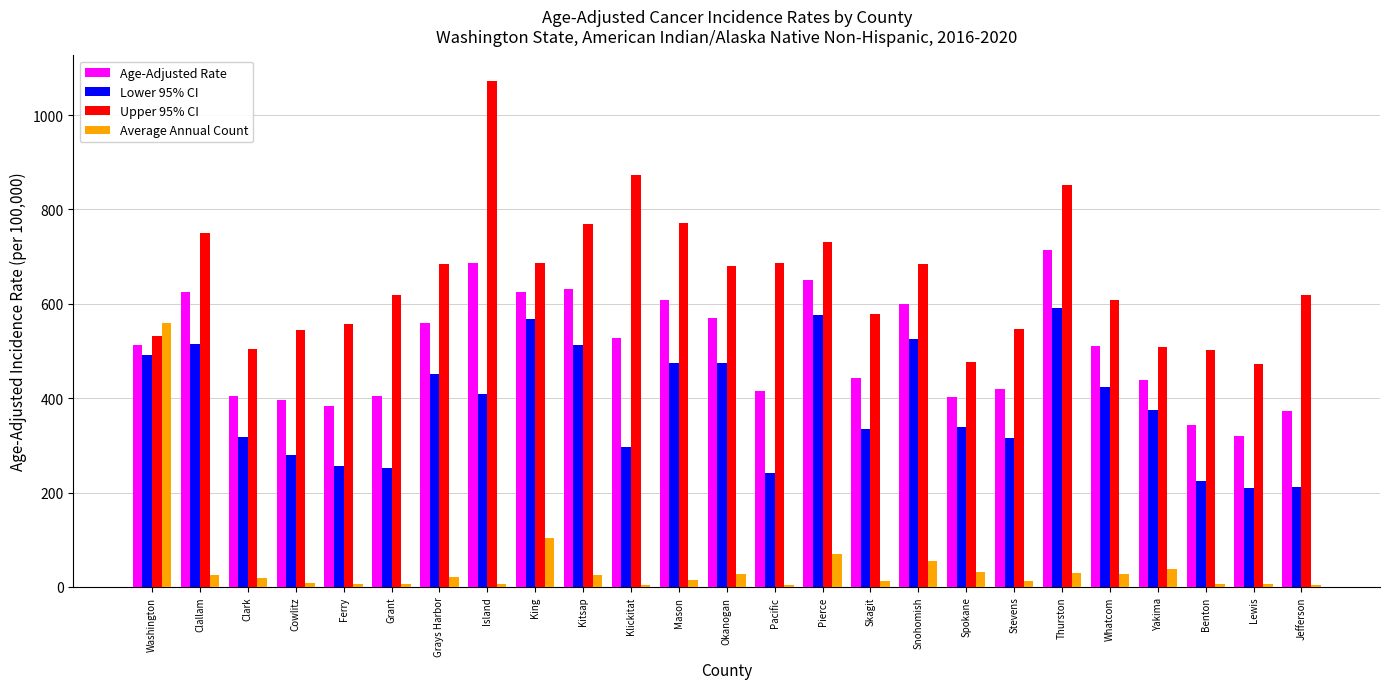

True or false: Upper 95% CI has a value of 532.4 at Washington.

True